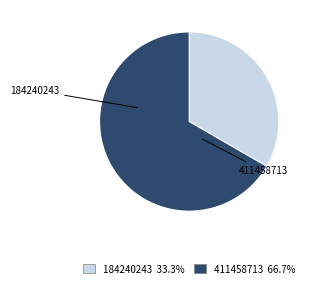

How many segments does this pie chart have?

2